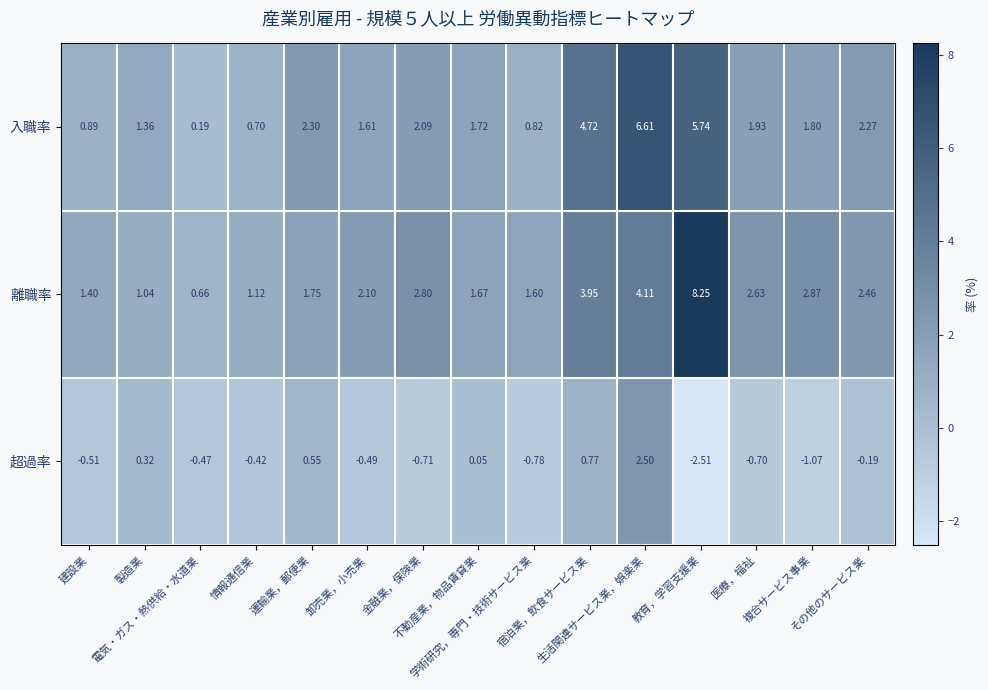

Rank the series by their maximum value, from highest to lowest.

離職率, 入職率, 超過率